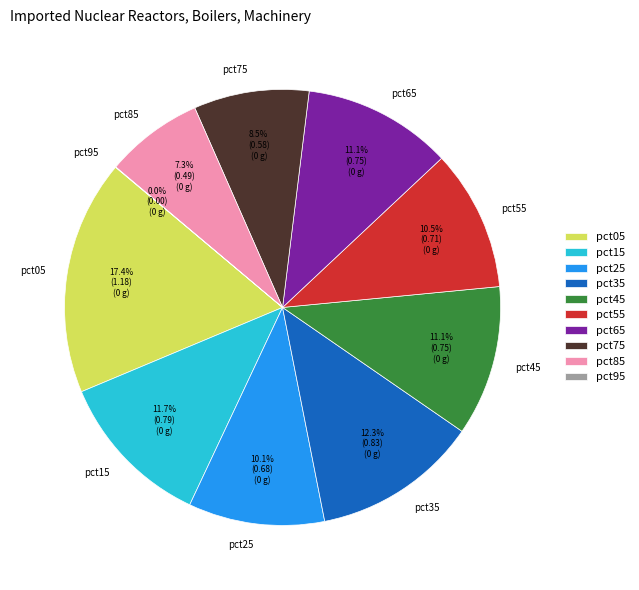

To the nearest percent, what percentage of the pie is pct25?

10%